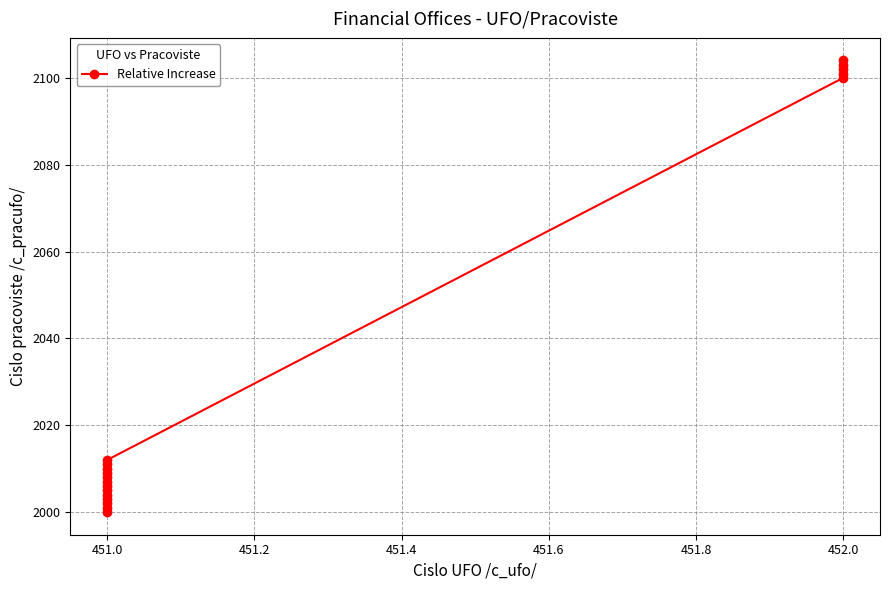

What is the average value?

2033